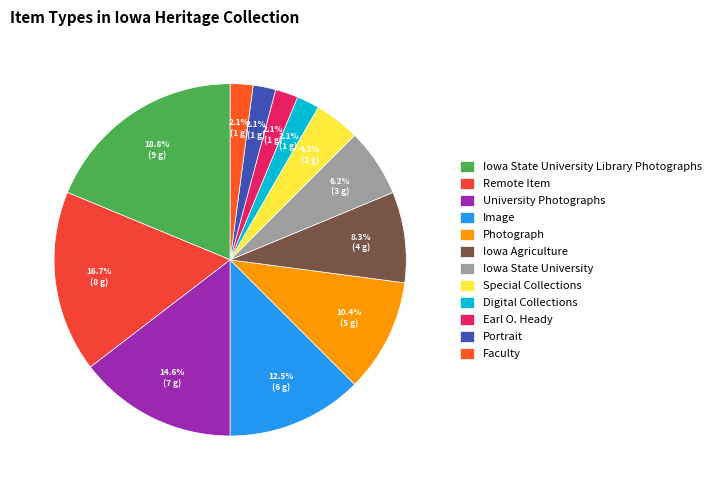

How many slices are in this pie chart?

12